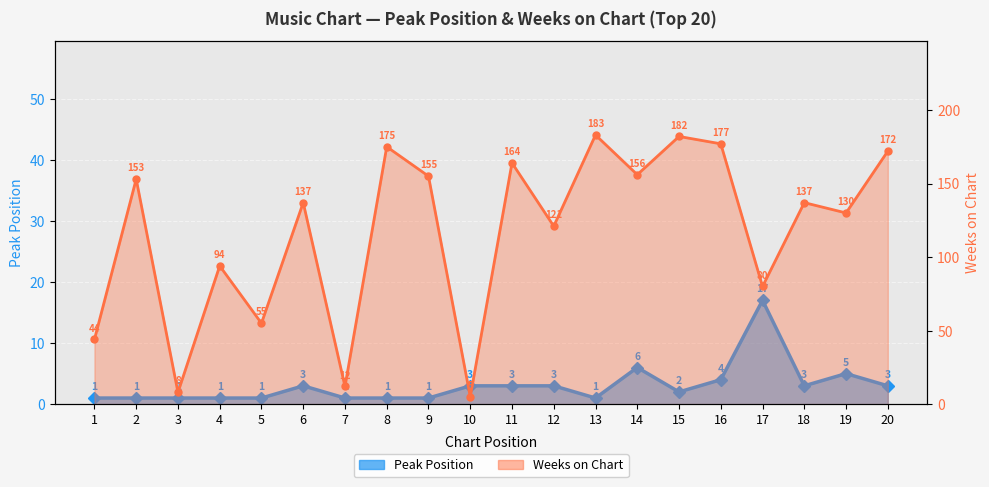

Which series has the widest spread of values?

Weeks on Chart